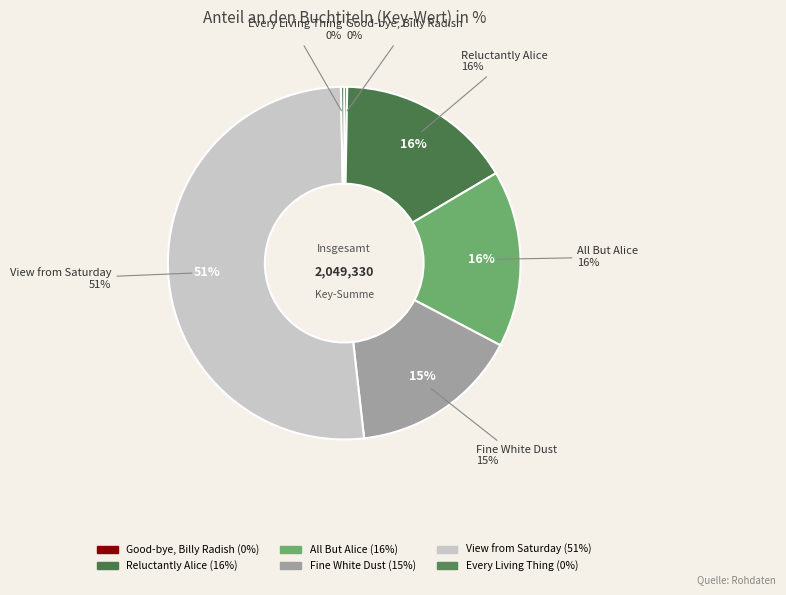

Count the number of slices in the pie.

6